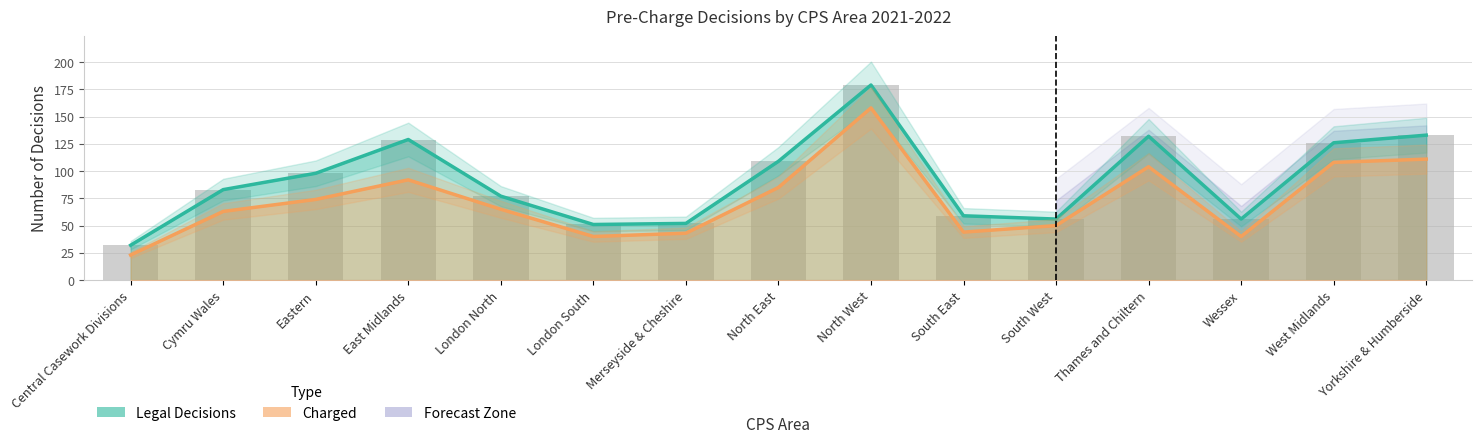

What is the sum of the Legal Decisions values at South West and North East?

165